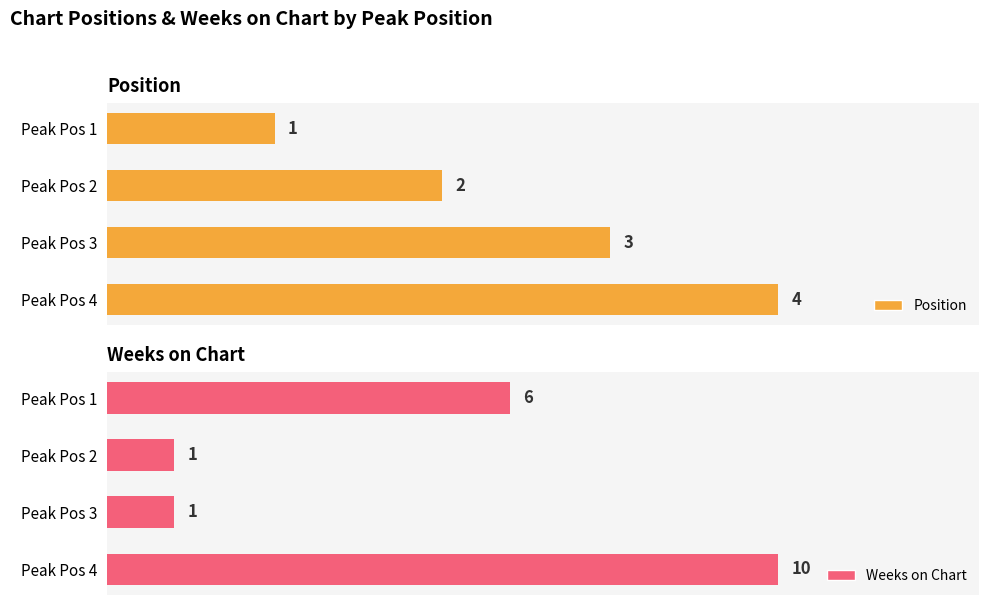

Rank the categories by Position value from highest to lowest.

Peak Pos 4, Peak Pos 3, Peak Pos 2, Peak Pos 1